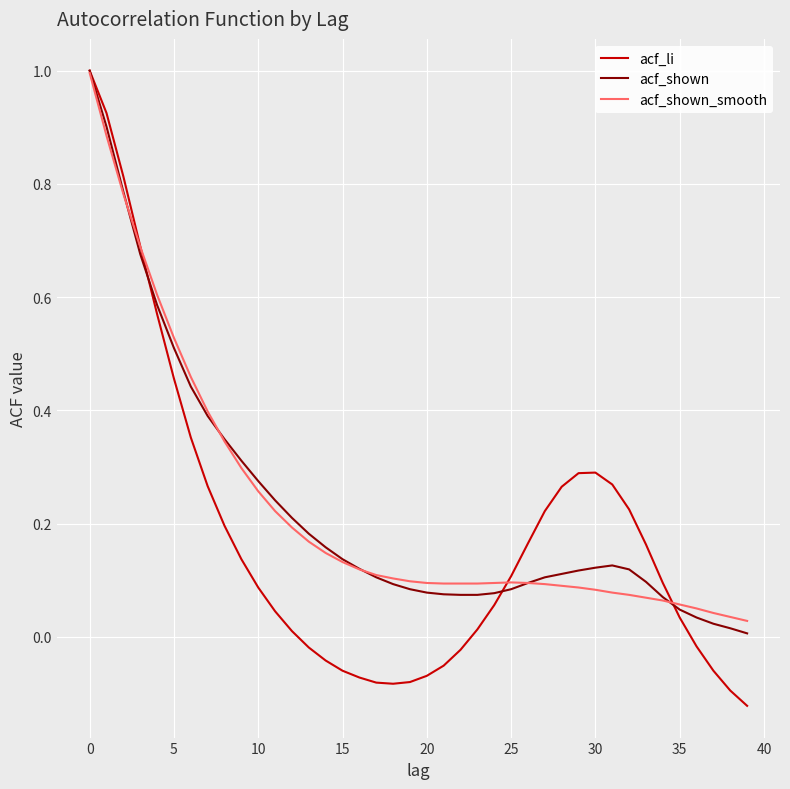

Which series has the largest range (max minus min)?

acf_li